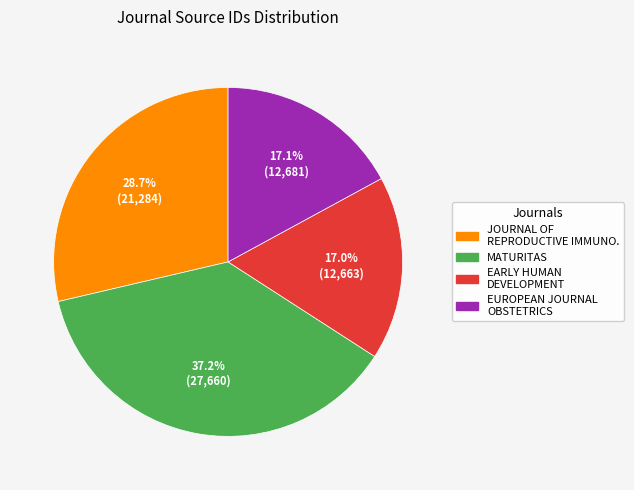

Is there a majority slice in this chart?

No